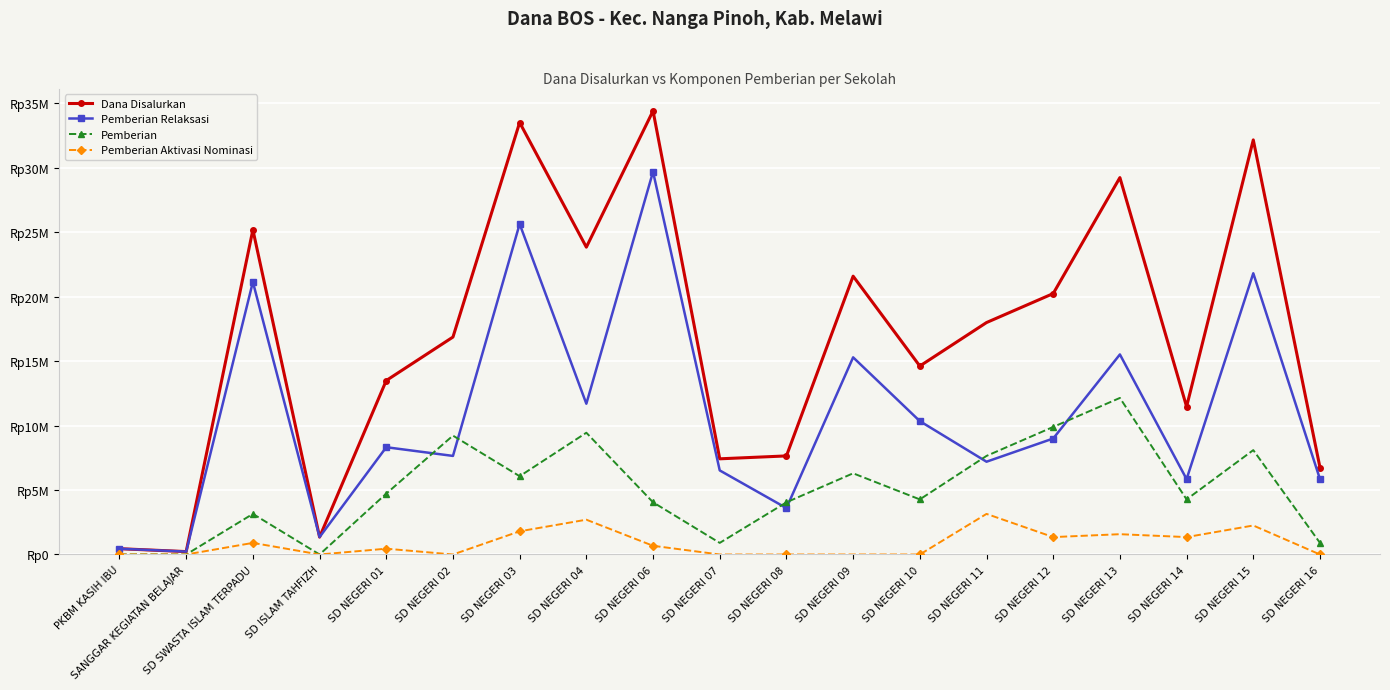

Where is the first local minimum for Pemberian Aktivasi Nominasi?

SD ISLAM TAHFIZH